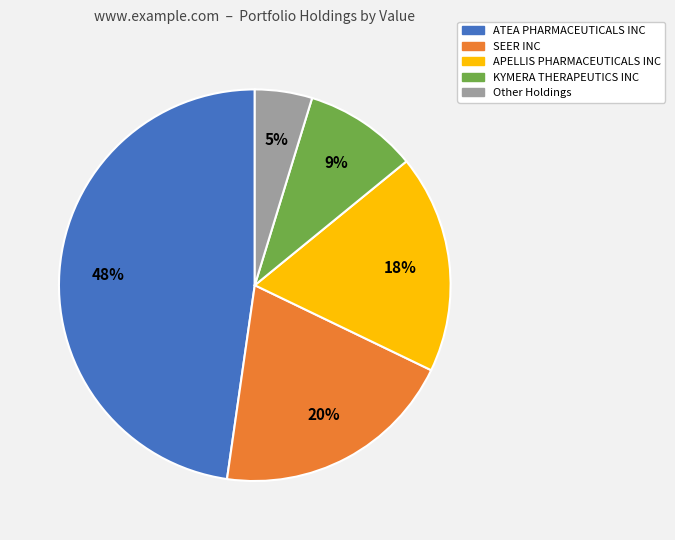

To the nearest percent, what is the average slice percentage?

20%